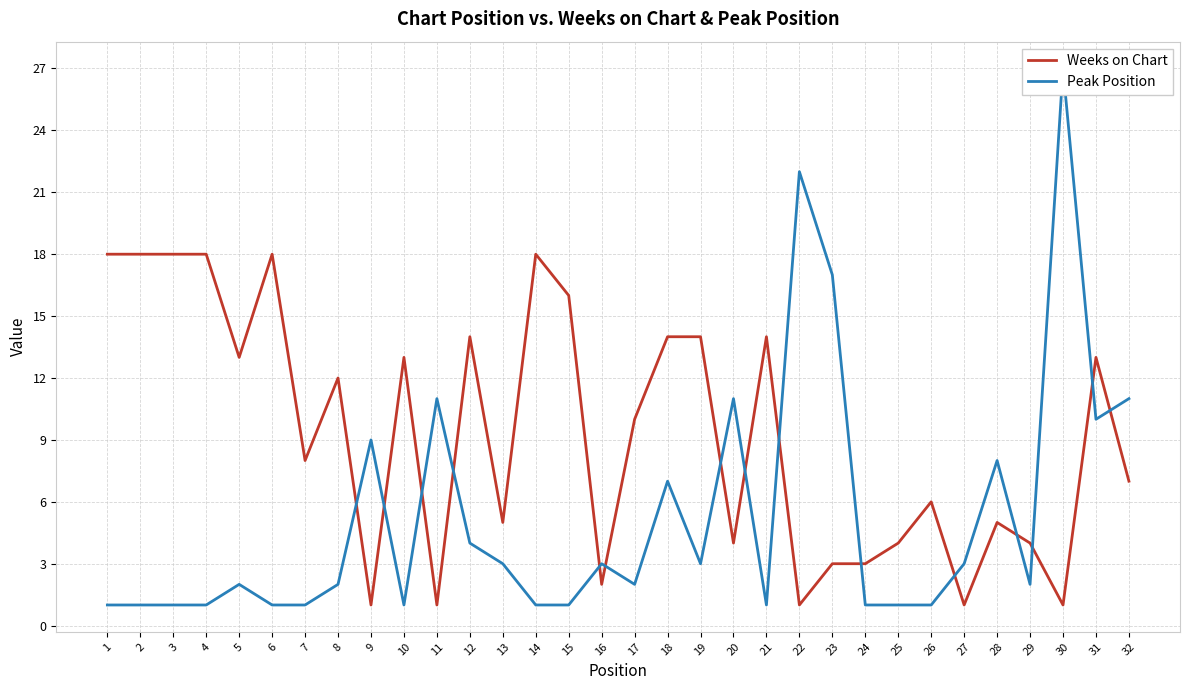

The Peak Position series shows 1 at 25. True or false?

True